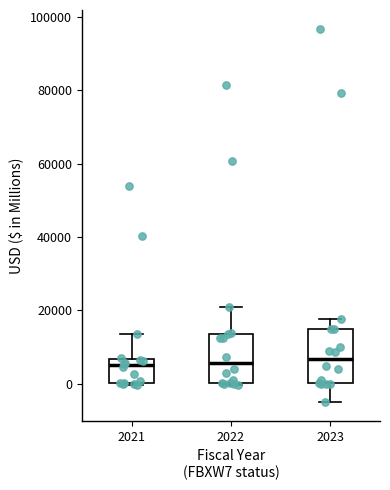

Reading left to right, read every box against the y-axis: the position of its median line, the range the box covers, and the ends of its whiskers. The values are not printed on the chart, so give them approximately, as read against the axis.

2021: median 6000 (just below the box's upper edge), box 0 to 6000, whiskers 0 to 14000
2022: median 6000, box 0 to 14000, whiskers 0 to 20000
2023: median 6000, box 0 to 14000, whiskers -6000 to 18000